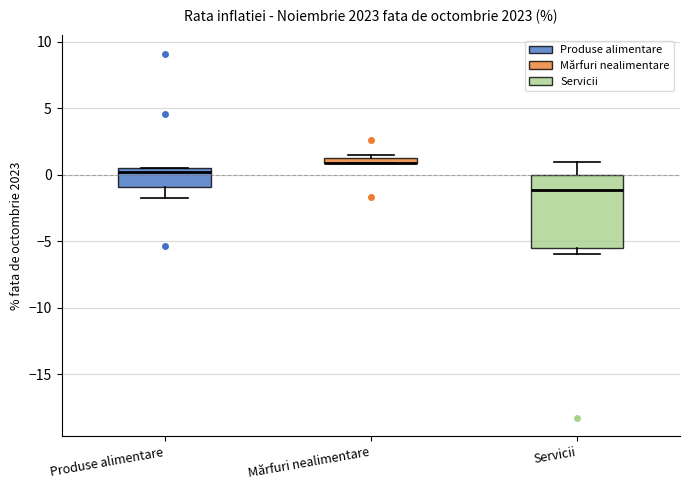

Where does the lower whisker of the box for Produse alimentare end on the y-axis? The values are not printed on the chart, so give them approximately, as read against the axis.

-1.5